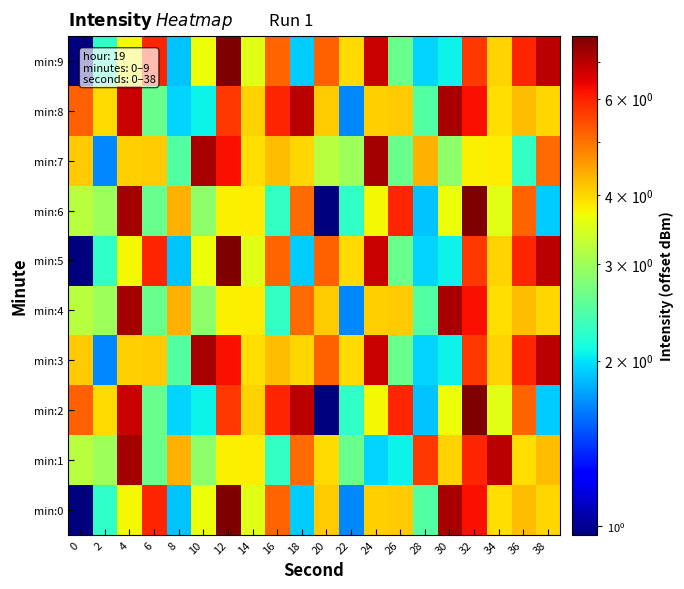

Between 2 and 10, which series saw the biggest shift?

min:3